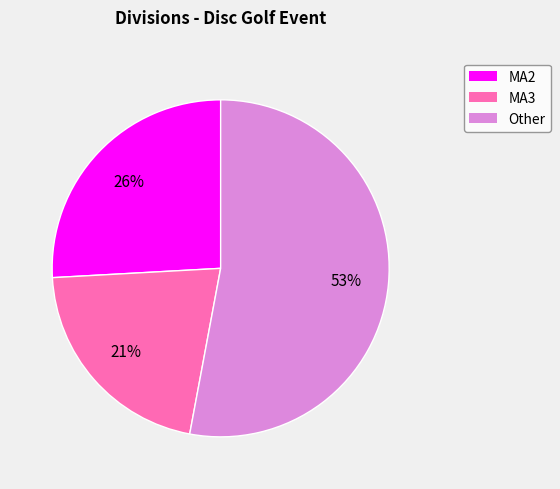

How many slices are in this pie chart?

3